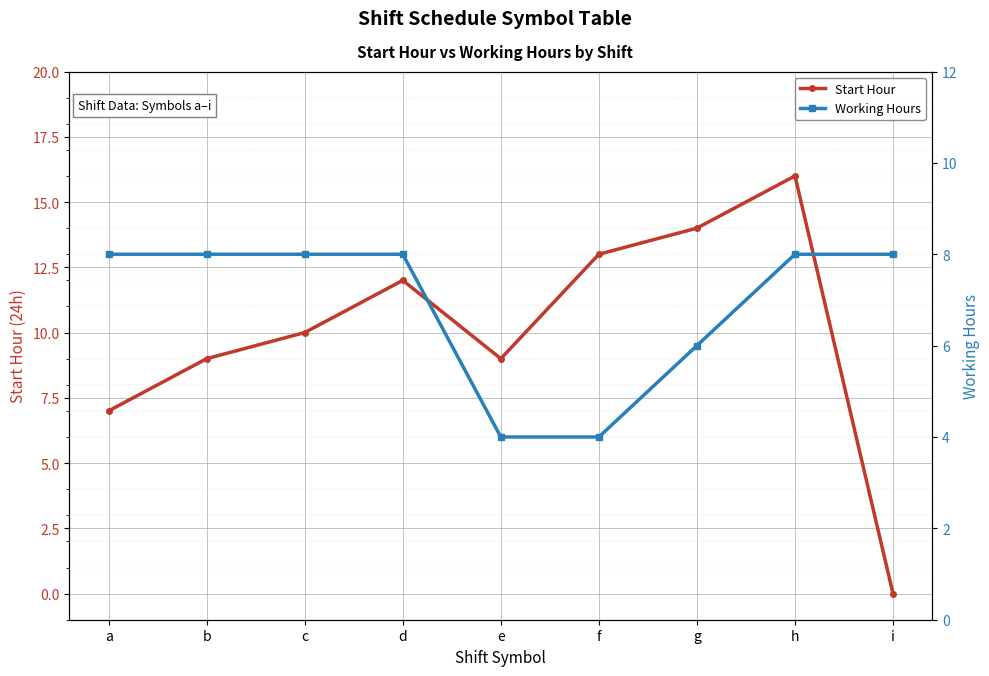

True or false: Start Hour and Working Hours cross at least once.

True